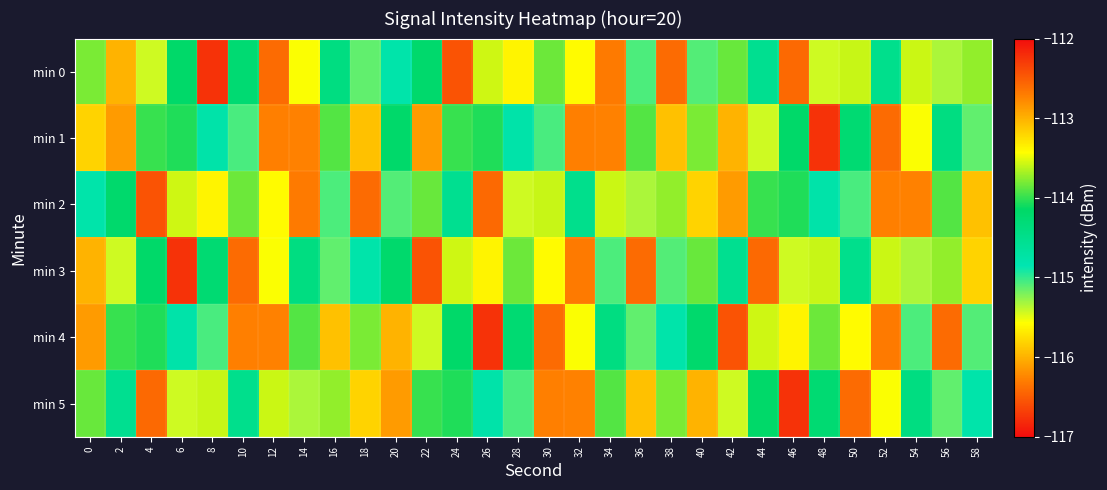

What is the minimum value shown in the chart?

-116.8